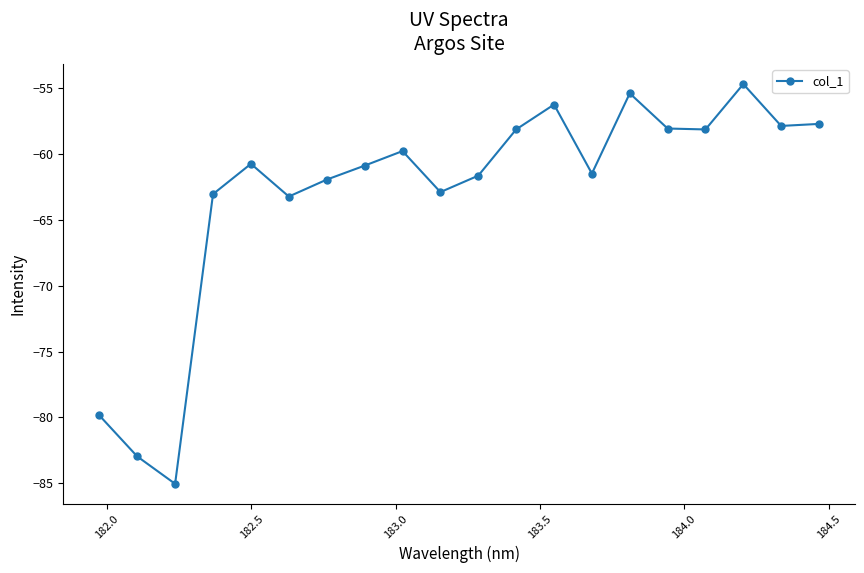

What is the value of the 10th point from the left?

-62.9